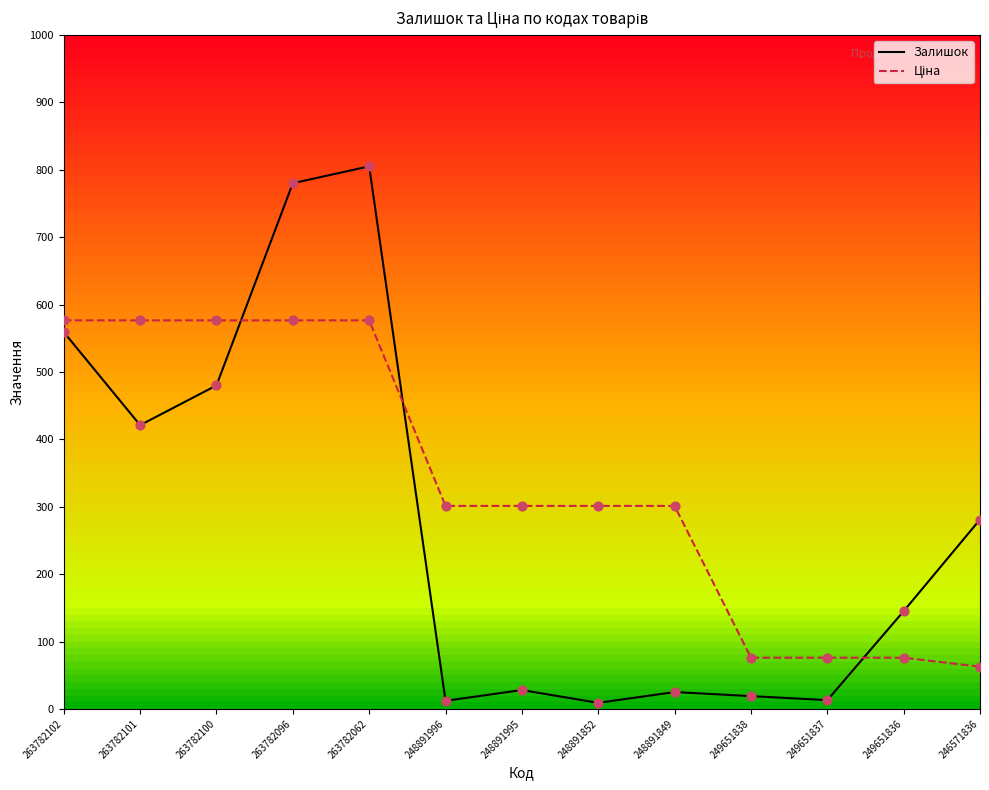

What is the difference between the highest and lowest values at 263782101?

155.5